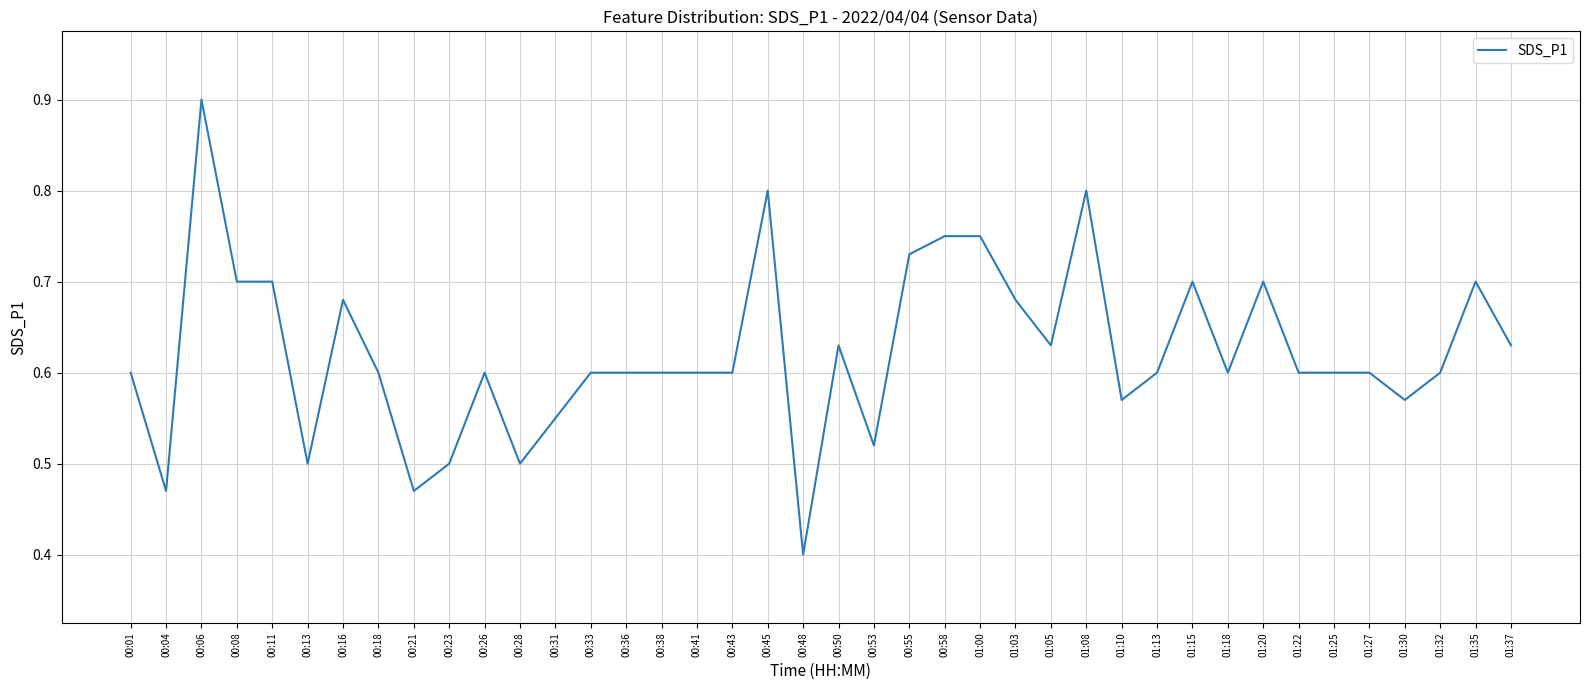

At which label is the value closest to 0?

00:48